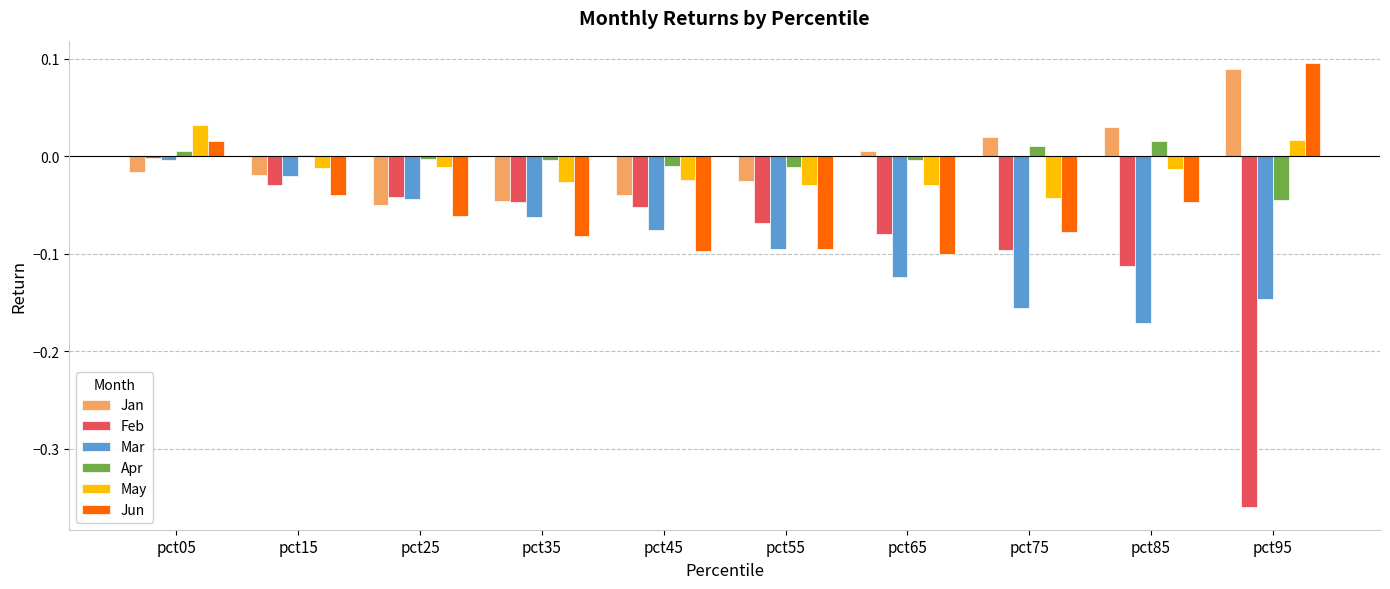

Which label corresponds to the largest value in the chart?

pct95